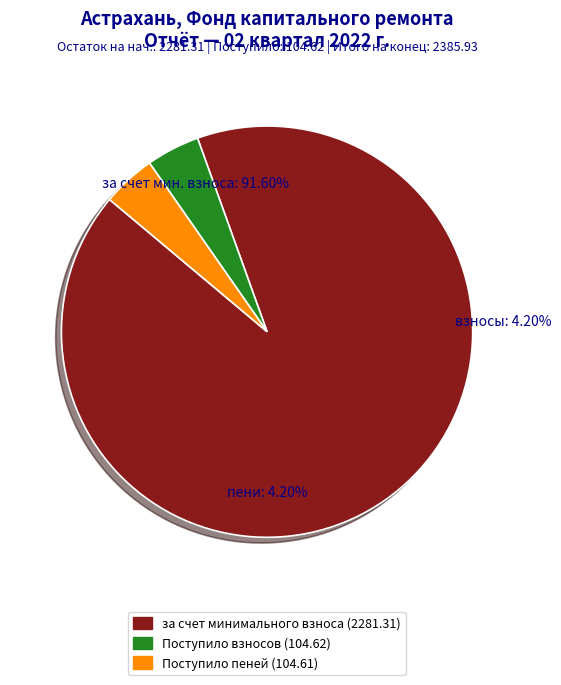

To the nearest percent, what portion does за счет минимального взноса (2281.31) represent?

92%